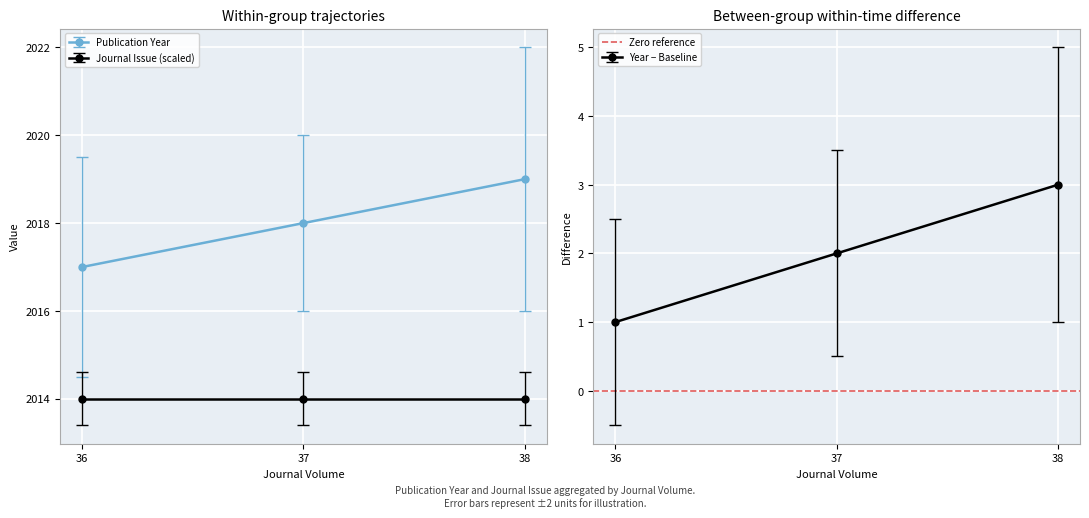

What is the value of the Publication Year point at the 1st from the left?

2017